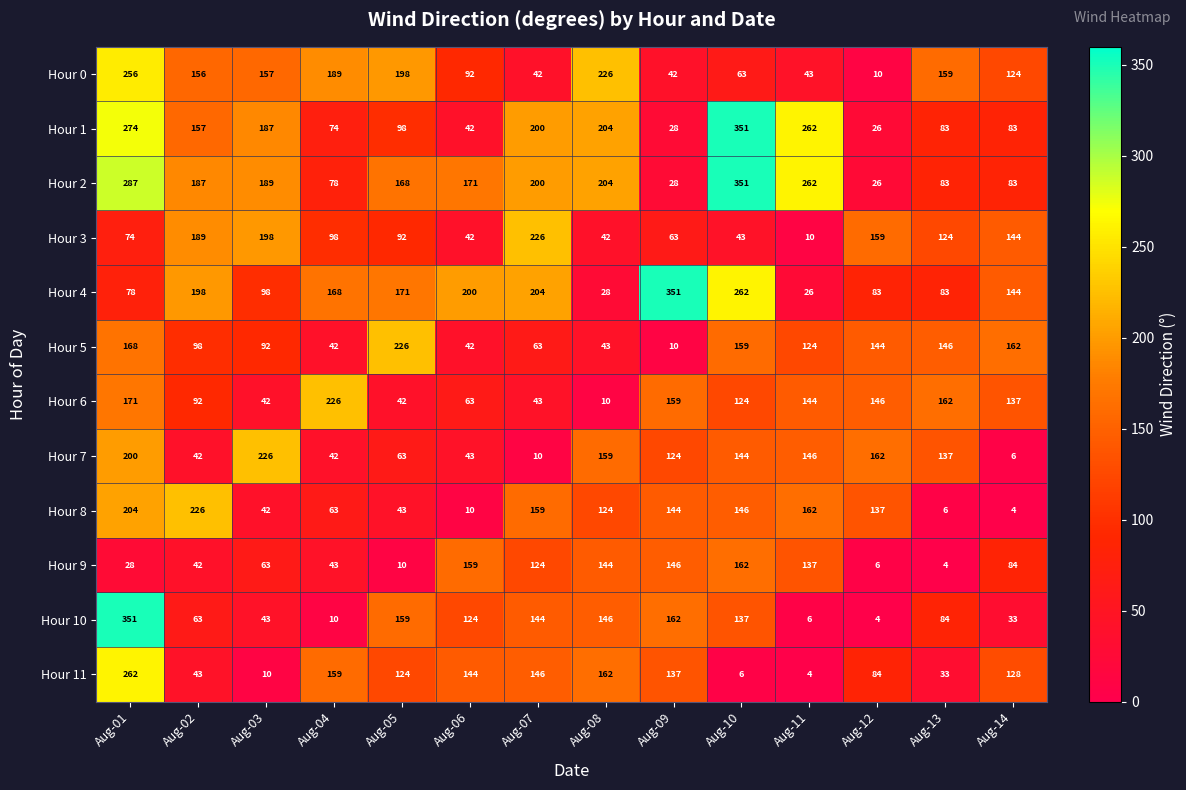

Is it true that Hour 4 equals 78 at Aug-01?

True